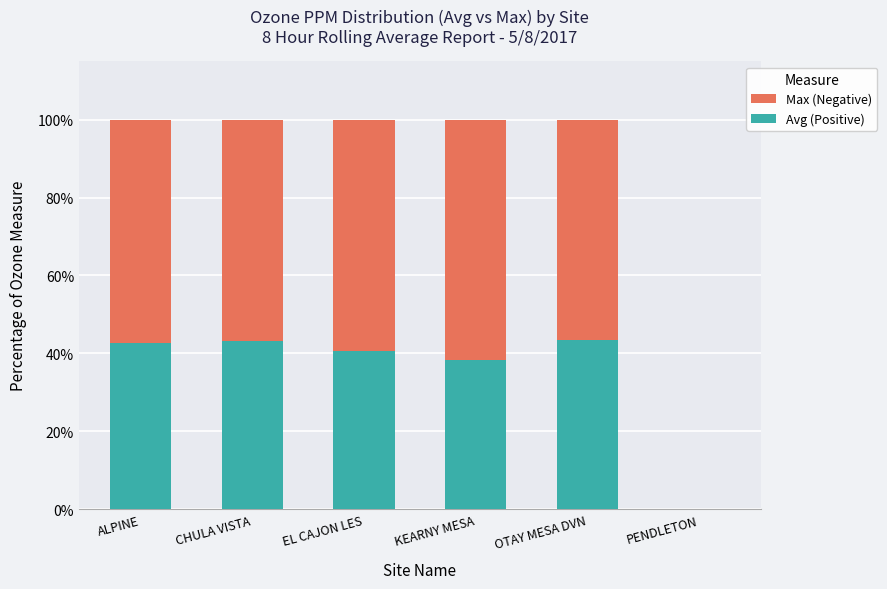

What are all the series names shown in the legend?

Max (Negative), Avg (Positive)